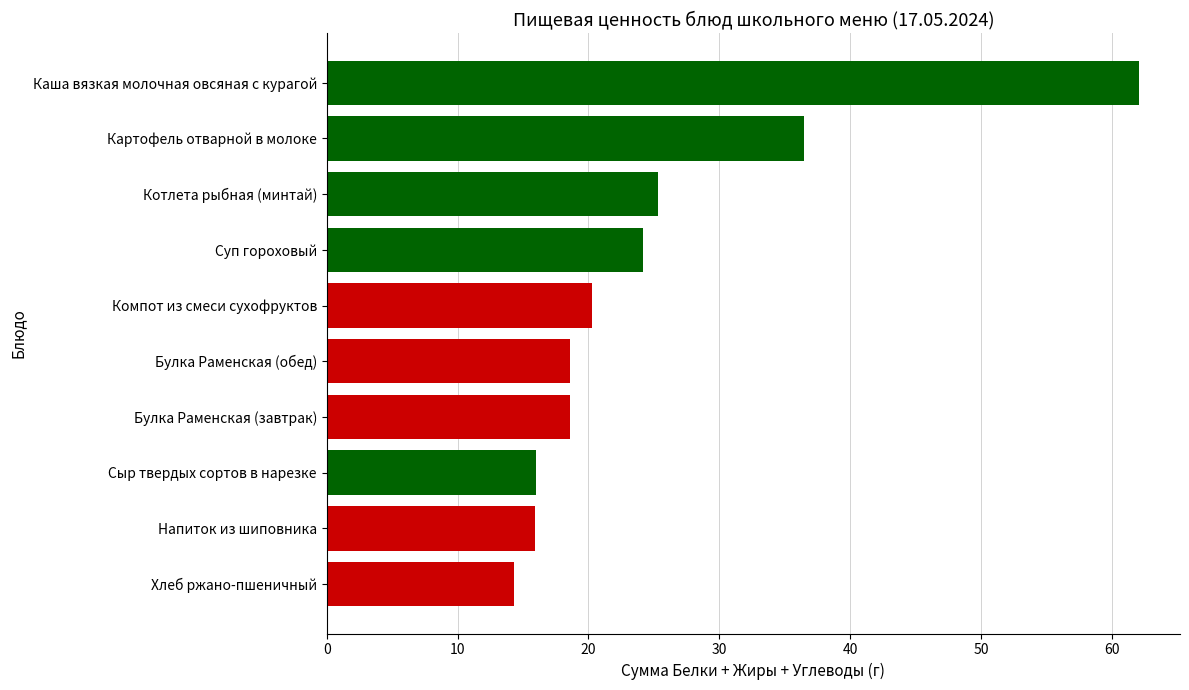

What value does the data have at Булка Раменская (завтрак)?

18.6